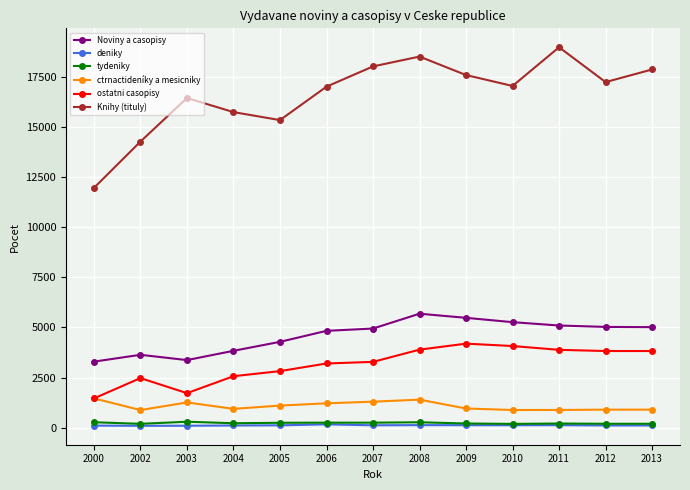

What is the highest value of the ostatni casopisy series?

4193